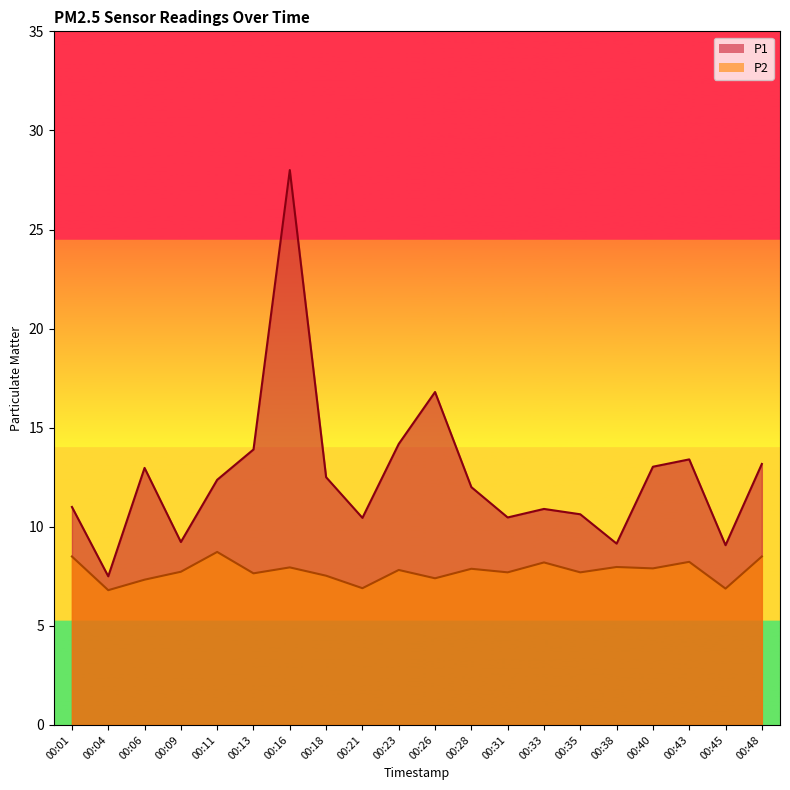

Which series changed the most between 00:06 and 00:43?

P2